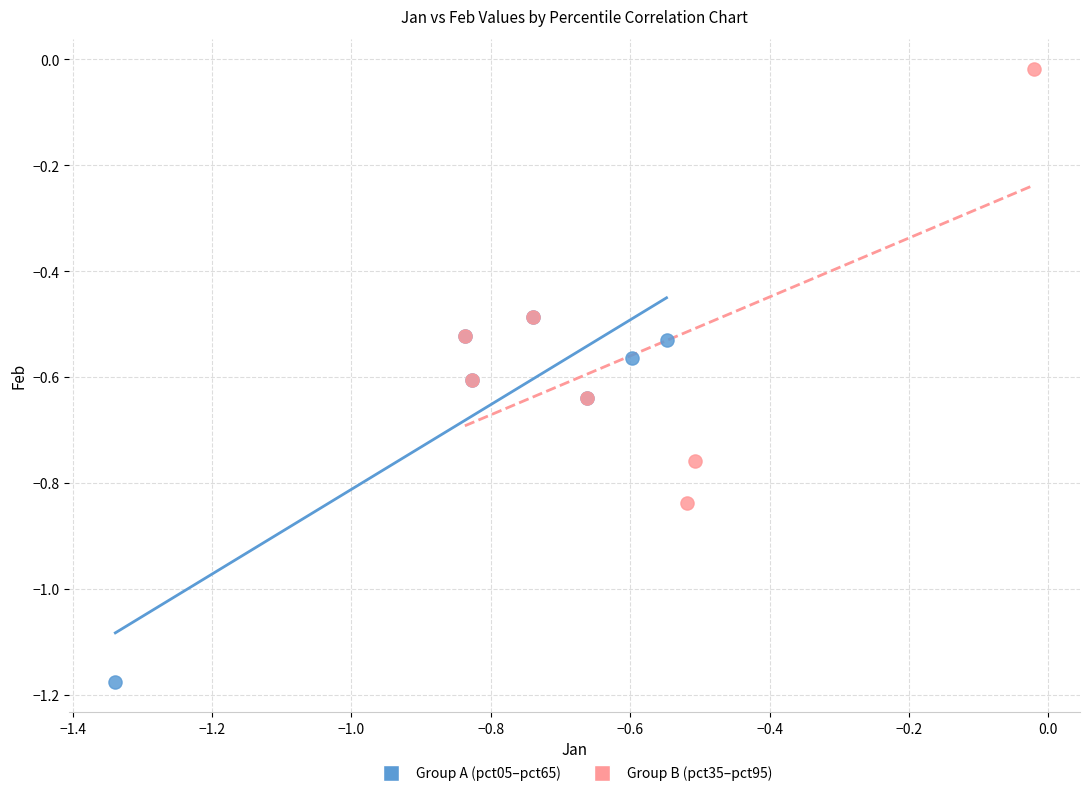

Which series has the widest spread of Y values?

Group B (pct35–pct95)